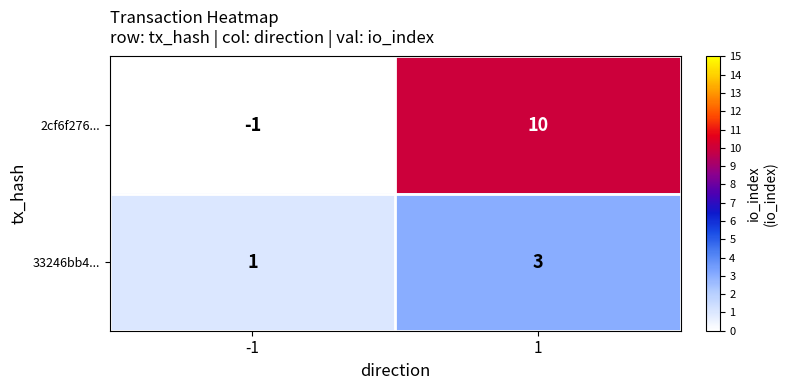

How many positive values does the 2cf6f276... series have?

1